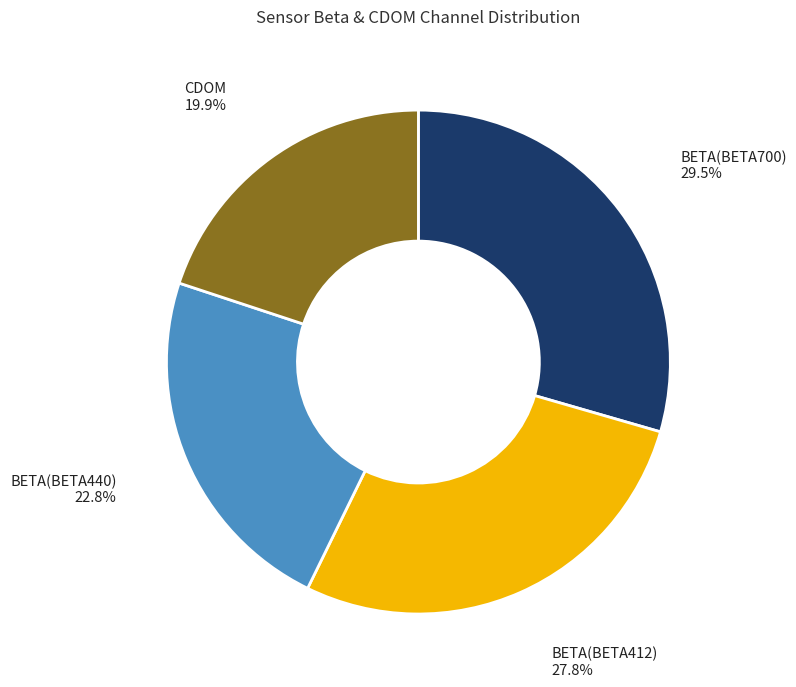

Does any single category account for the majority?

No